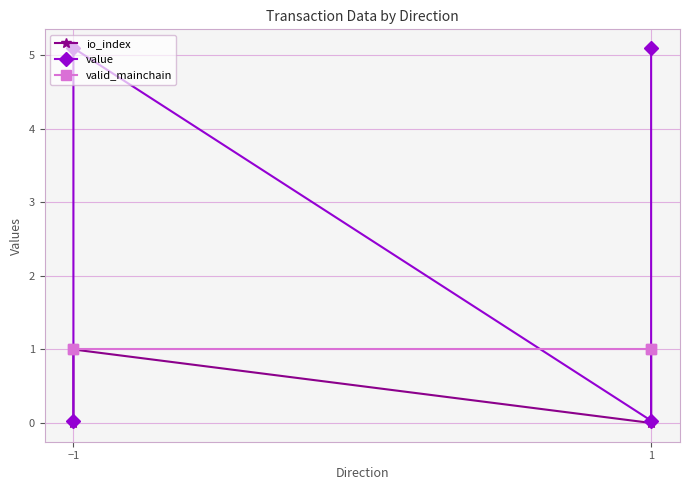

What is the average value of the valid_mainchain series?

1.0